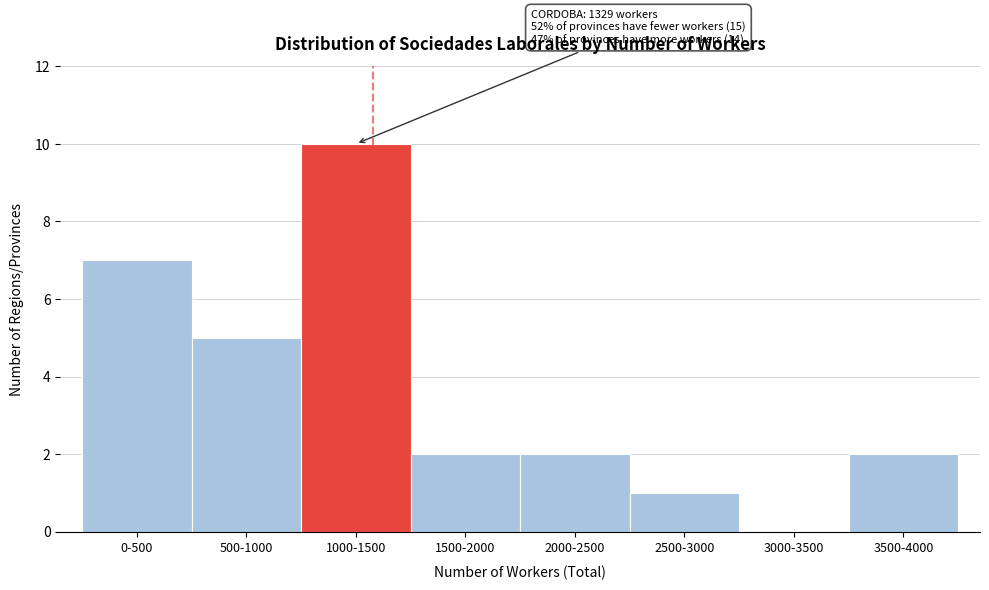

Reading left to right, what are all the values shown in this chart?

0-500=7	500-1000=5	1000-1500=10	1500-2000=2	2000-2500=2	2500-3000=1	3000-3500=0	3500-4000=2